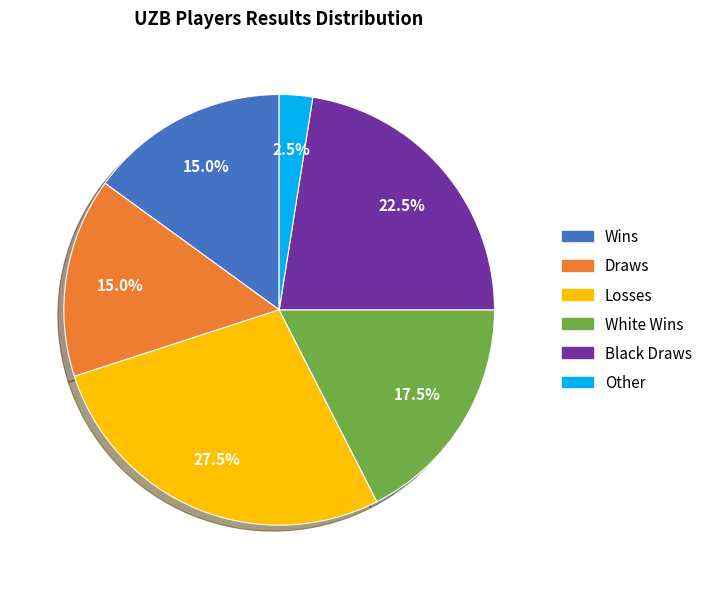

Is there any slice that represents more than half of the pie?

No